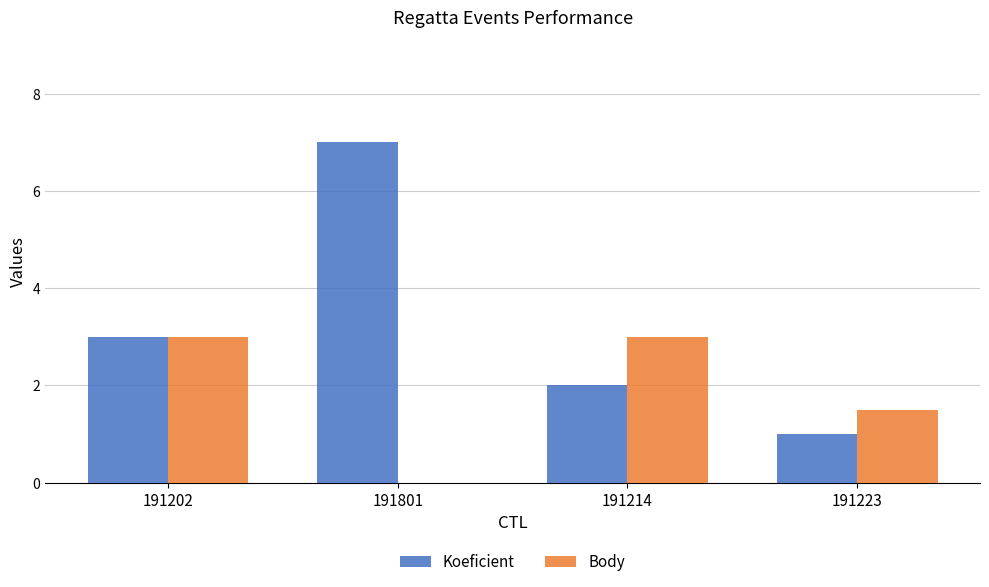

What is the maximum value for Body?

3.0